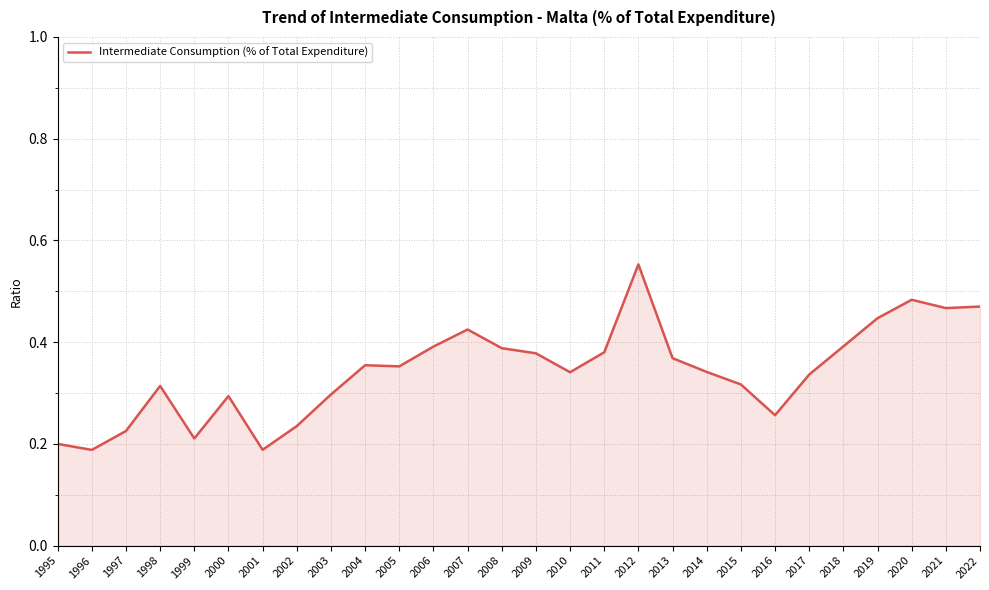

Between 1998 and 2009, which is larger?

2009